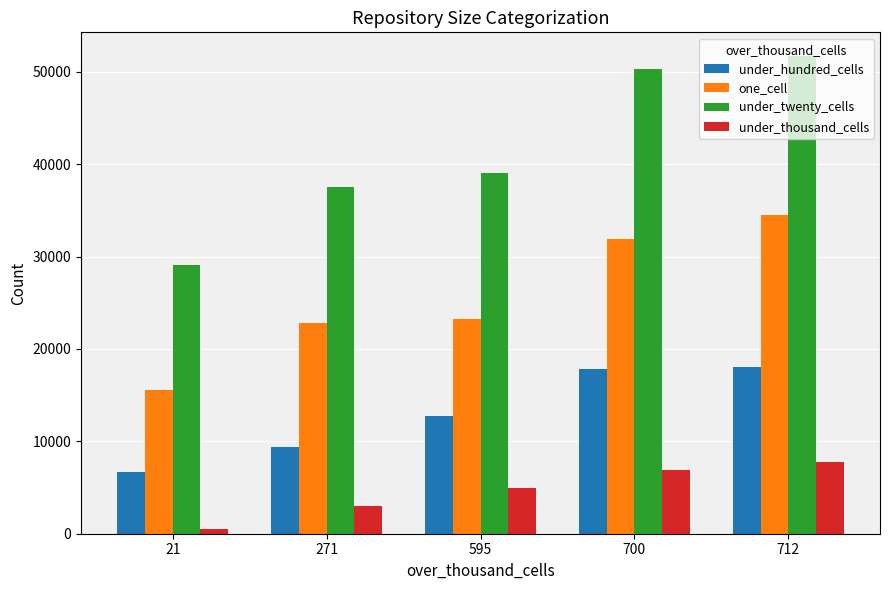

How many groups of bars are there?

5